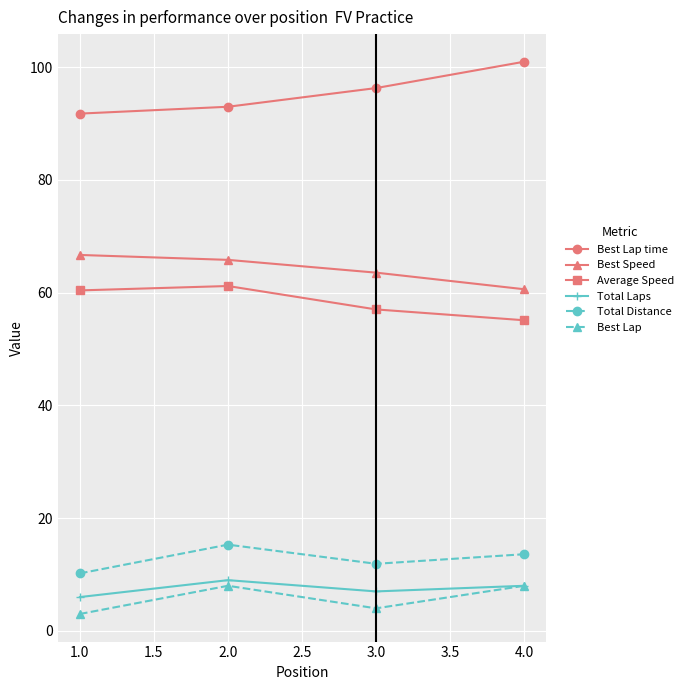

Count the number of categories in the chart.

4